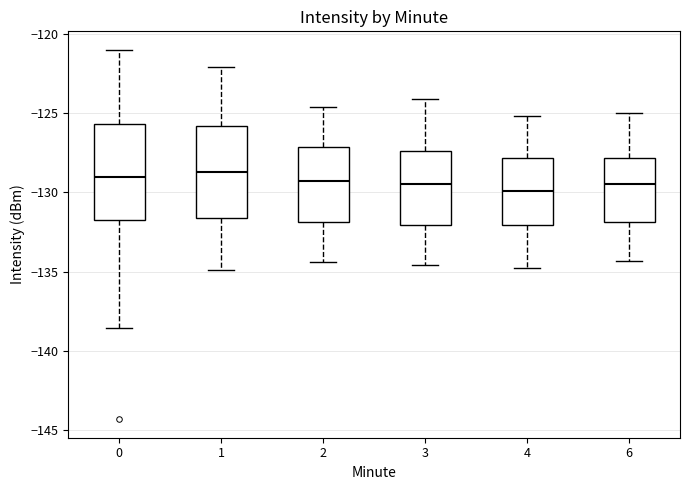

Reading left to right, read every box against the y-axis: the position of its median line, the range the box covers, and the ends of its whiskers. The values are not printed on the chart, so give them approximately, as read against the axis.

0: median -129.0, box -131.5 to -125.5, whiskers -138.5 to -121.0
1: median -128.5, box -131.5 to -126.0, whiskers -135.0 to -122.0
2: median -129.5, box -132.0 to -127.0, whiskers -134.5 to -124.5
3: median -129.5, box -132.0 to -127.5, whiskers -134.5 to -124.0
4: median -130.0, box -132.0 to -128.0, whiskers -135.0 to -125.0
6: median -129.5, box -132.0 to -128.0, whiskers -134.5 to -125.0